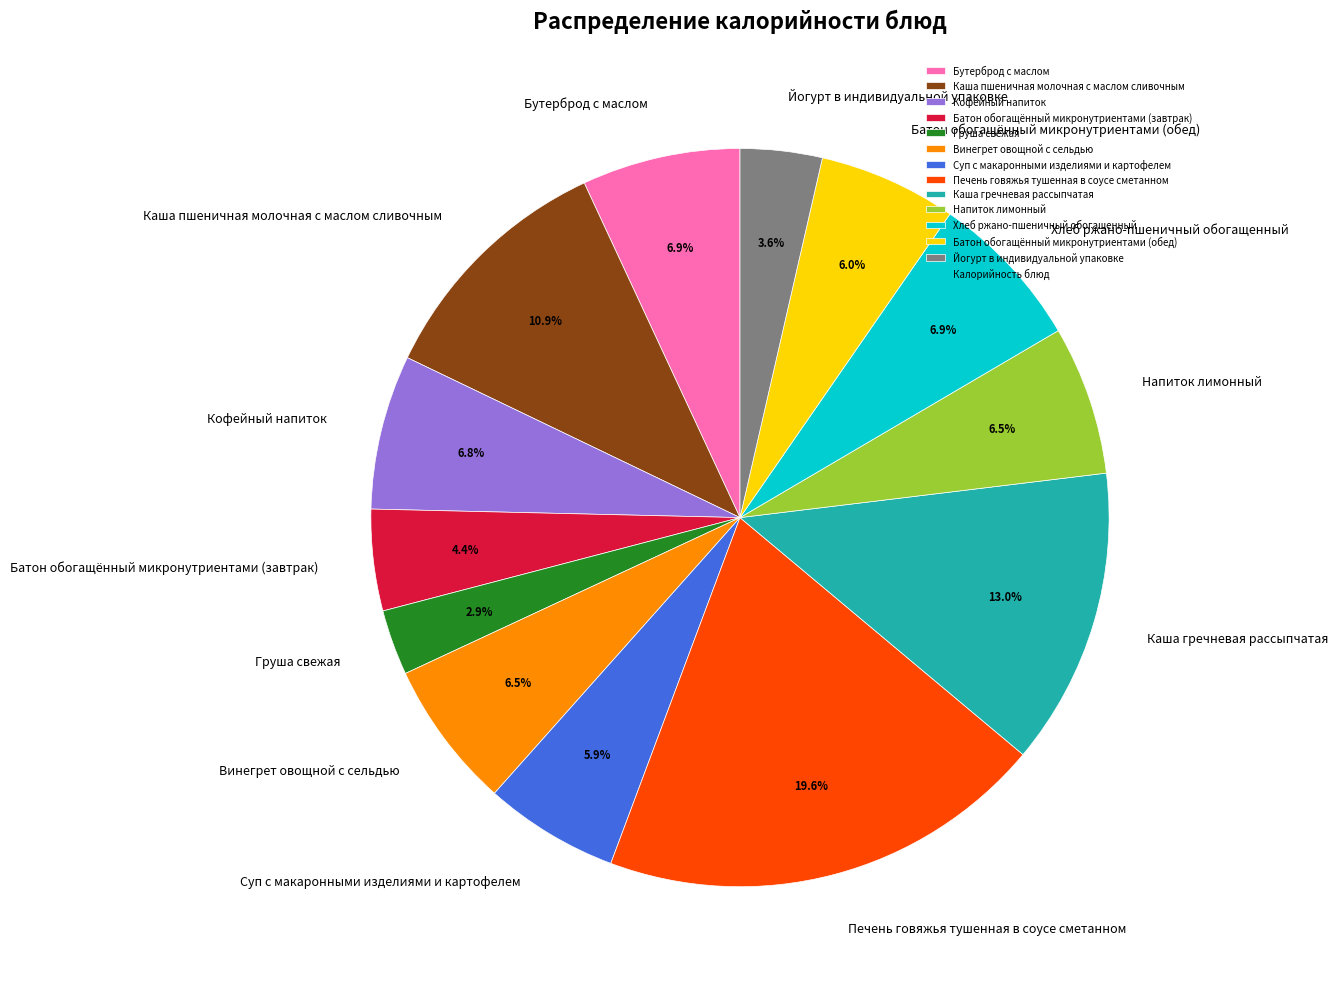

To the nearest percent, what portion does Хлеб ржано-пшеничный обогащенный represent?

7%